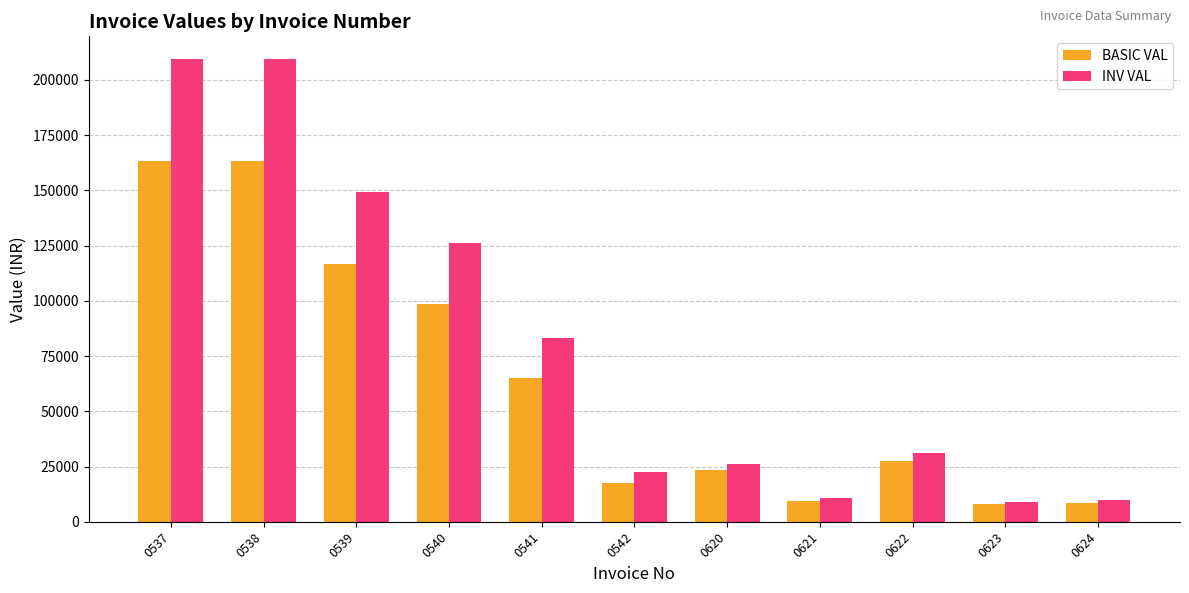

What is the difference between the BASIC VAL values at 0621 and 0540?

89010.0